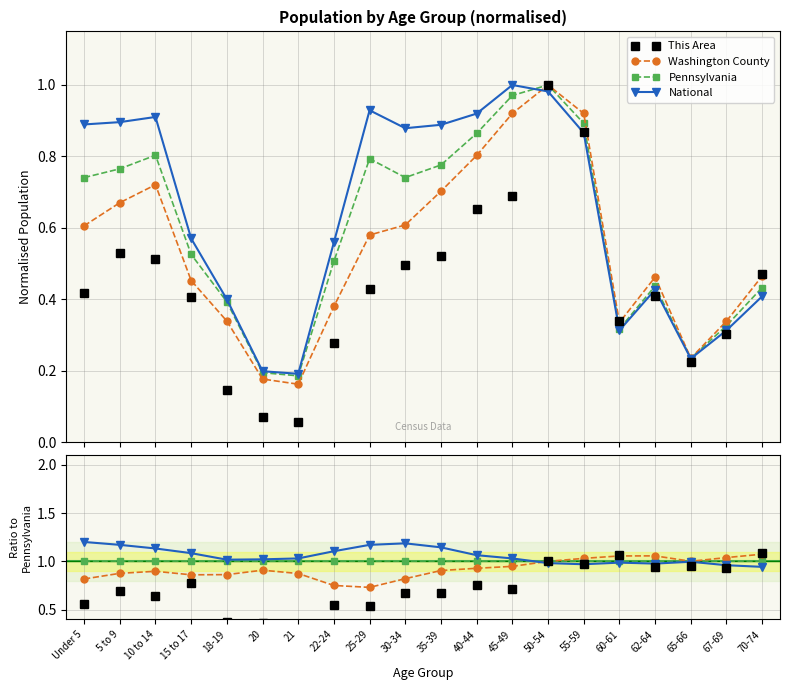

Which has a higher value, 22-24 or 50-54?

50-54